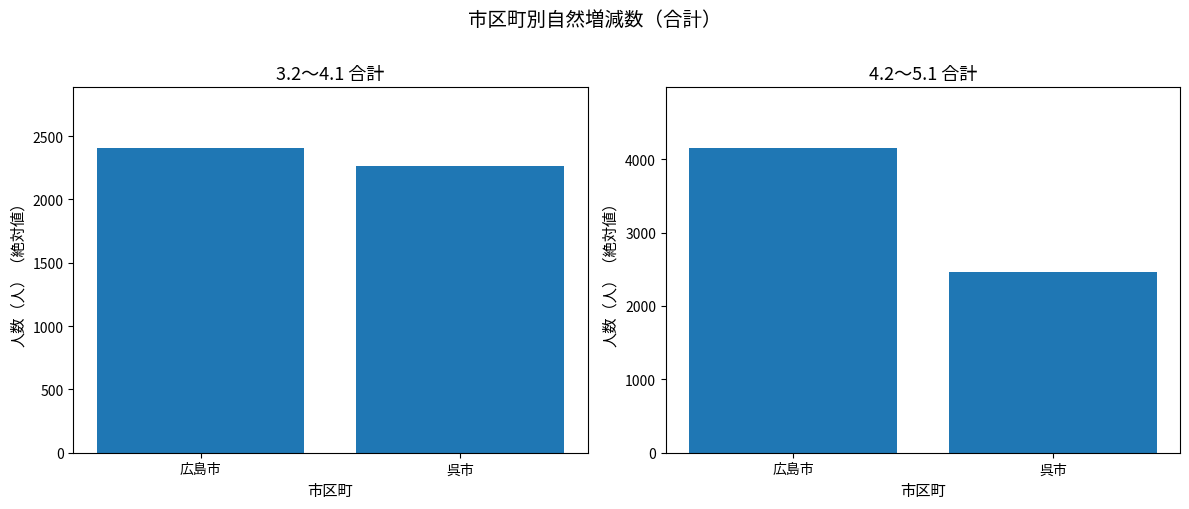

True or false: 3.2～4.1 has a value of 2263 at 呉市.

True